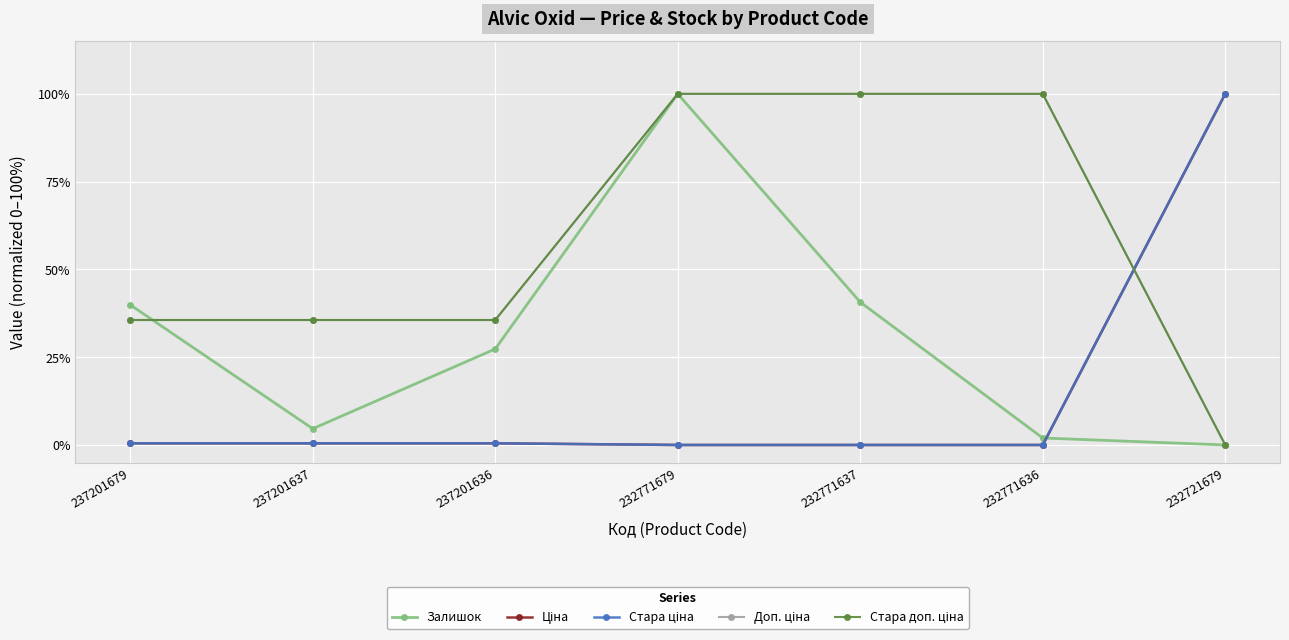

Where is the first local minimum for Залишок?

237201637